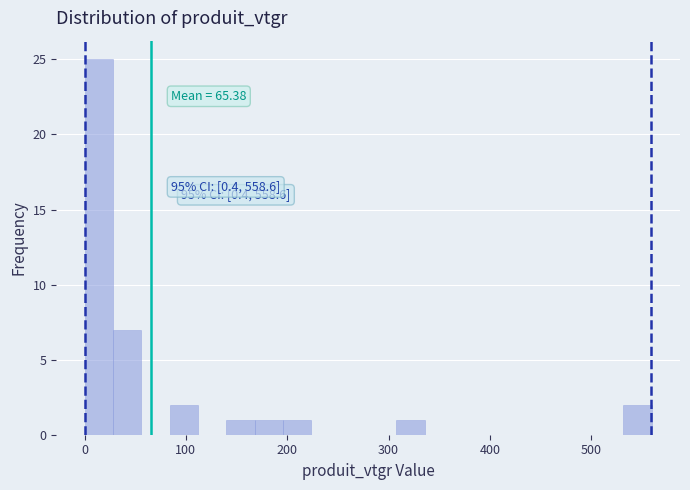

Around what value on the x-axis is the tallest bar? Give the approximate position of its centre, as read against the axis.

10